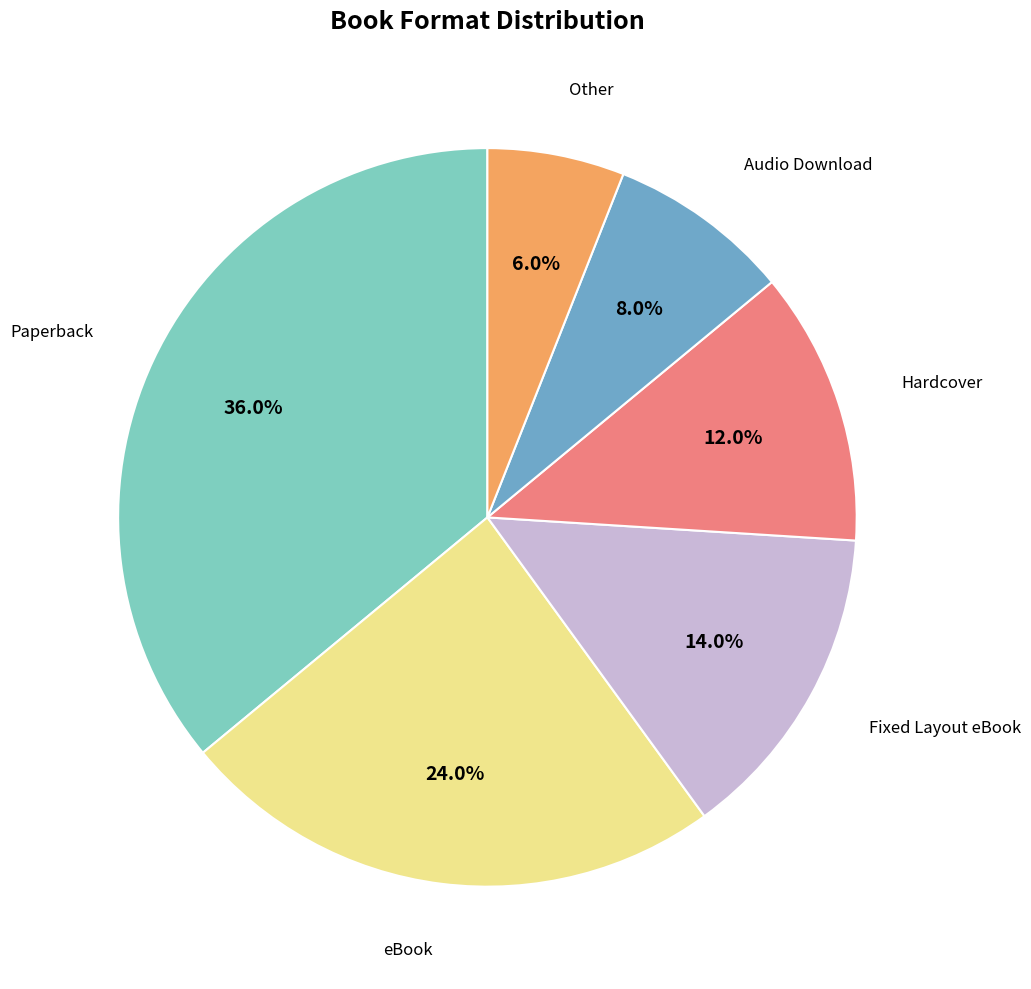

Is there any slice that represents more than half of the pie?

No